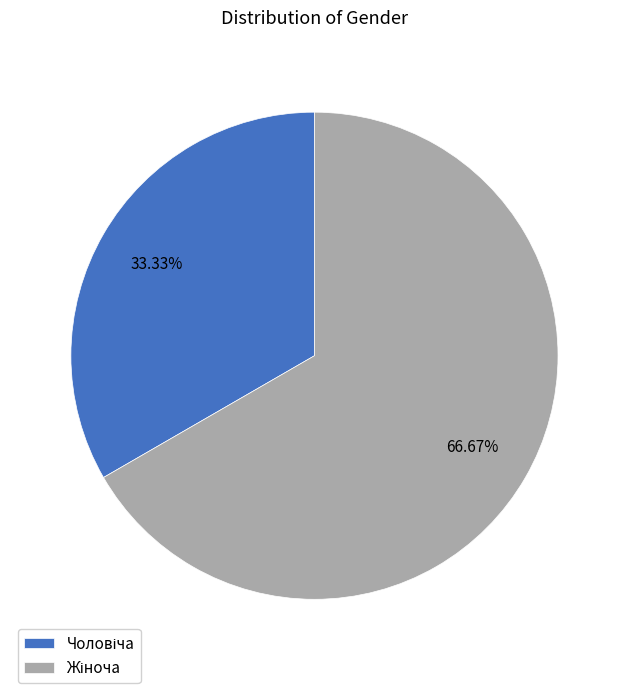

Is there any slice that represents more than half of the pie?

Yes